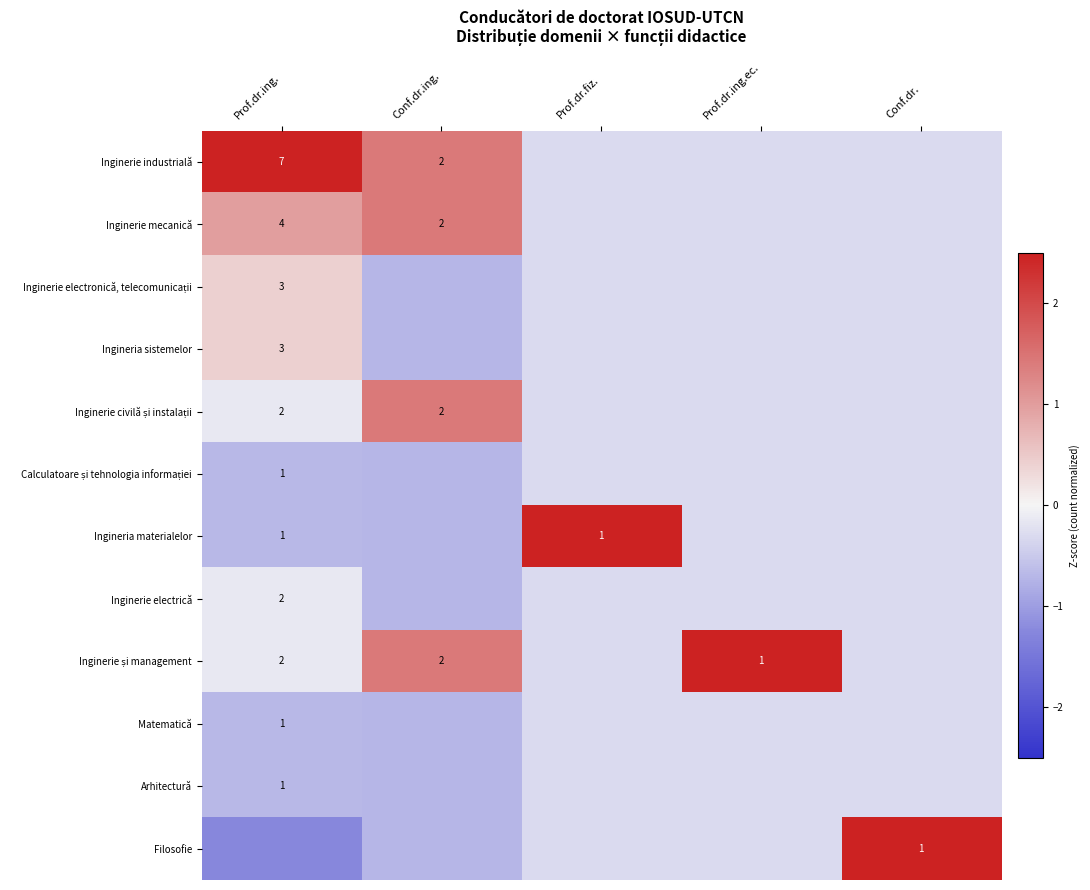

What is the difference between the second highest and second lowest values in the Inginerie civilă și instalații series?

0.2